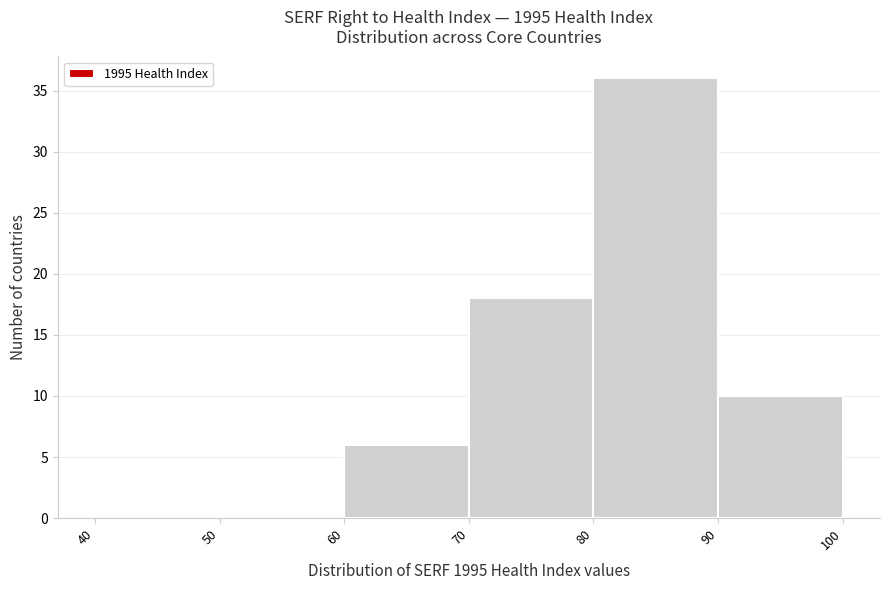

Reading left to right, transcribe this chart: for each bar, give the range it covers on the x-axis and its height. The values are not printed on the chart, so give them approximately, as read against the axis.

40 to 50: 0
50 to 60: 0
60 to 70: 6
70 to 80: 18
80 to 90: 36
90 to 100: 10